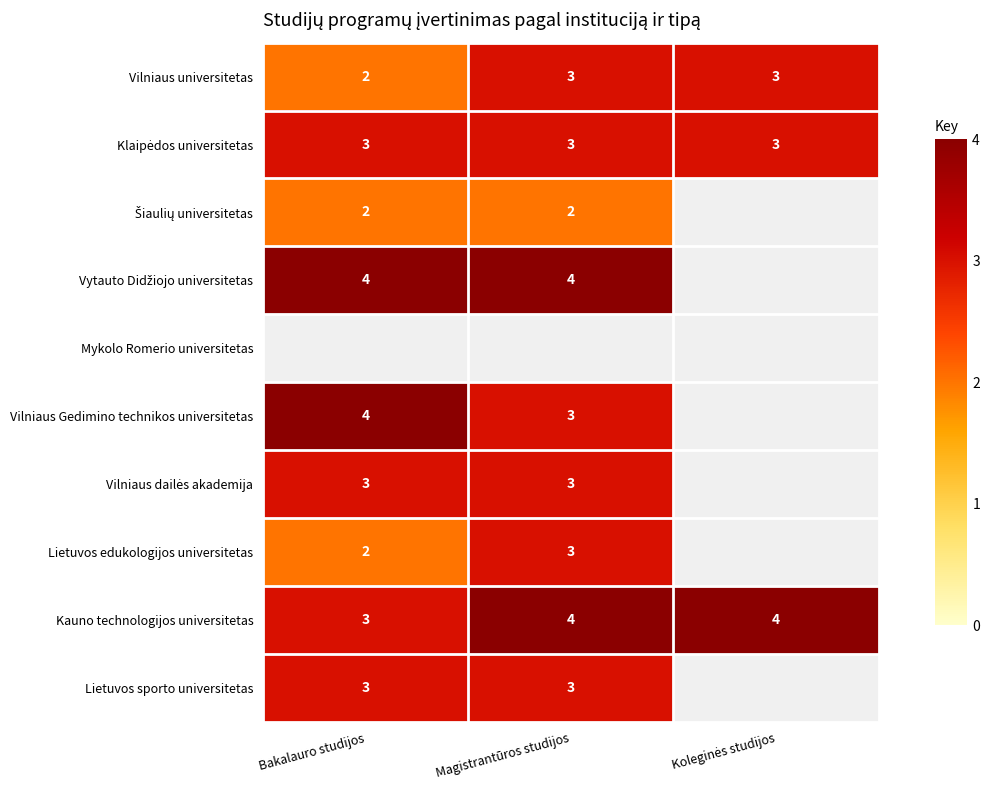

What is the sum of all Kauno technologijos universitetas values?

11